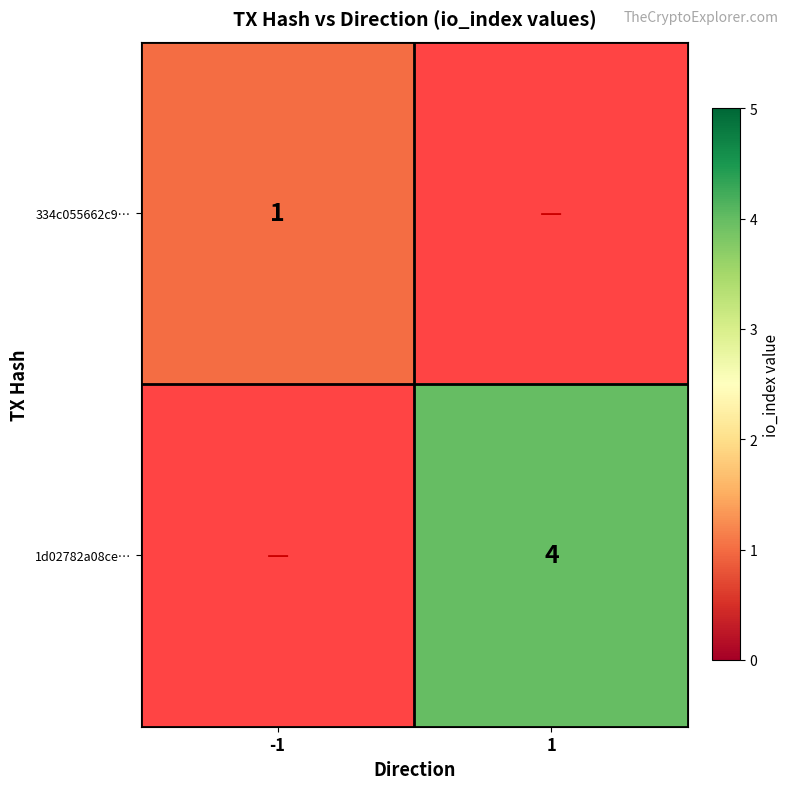

The value of 334c055662c9… at -1 is 1. True or false?

True